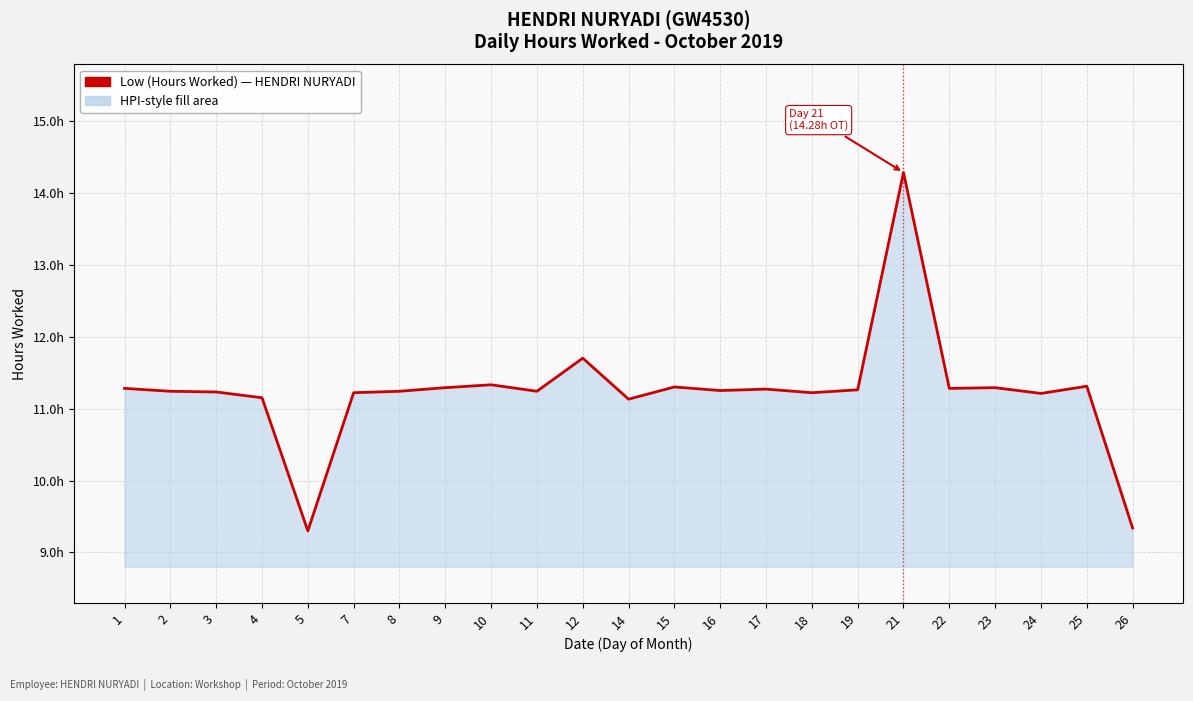

True or false: the data shows 18.5 at 14.

False